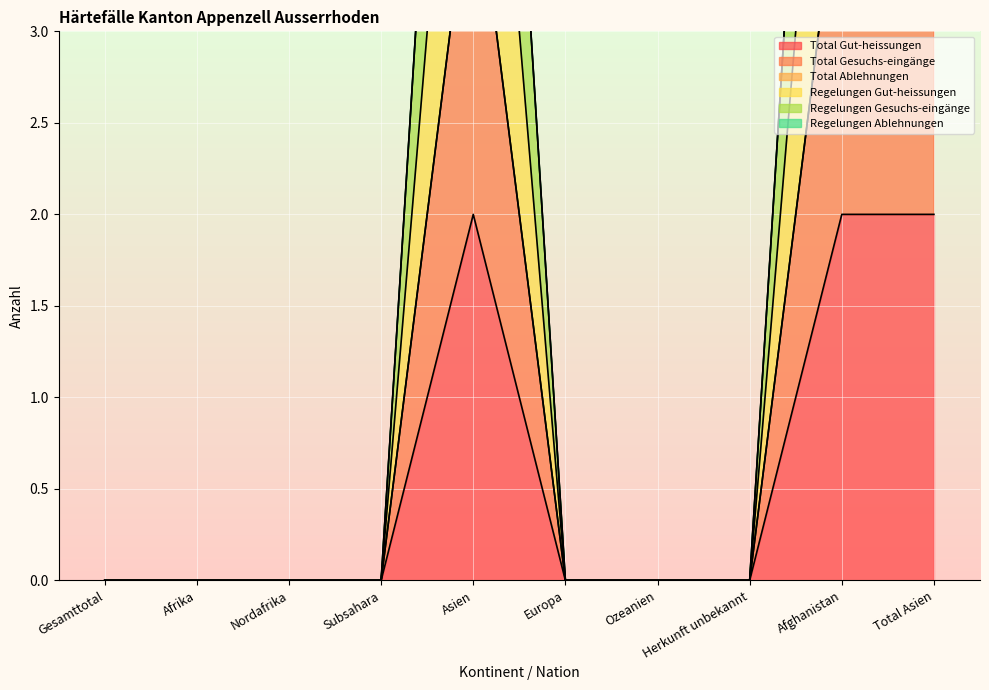

True or false: Total Gesuchs-eingänge has a value of 2 at Europa.

False